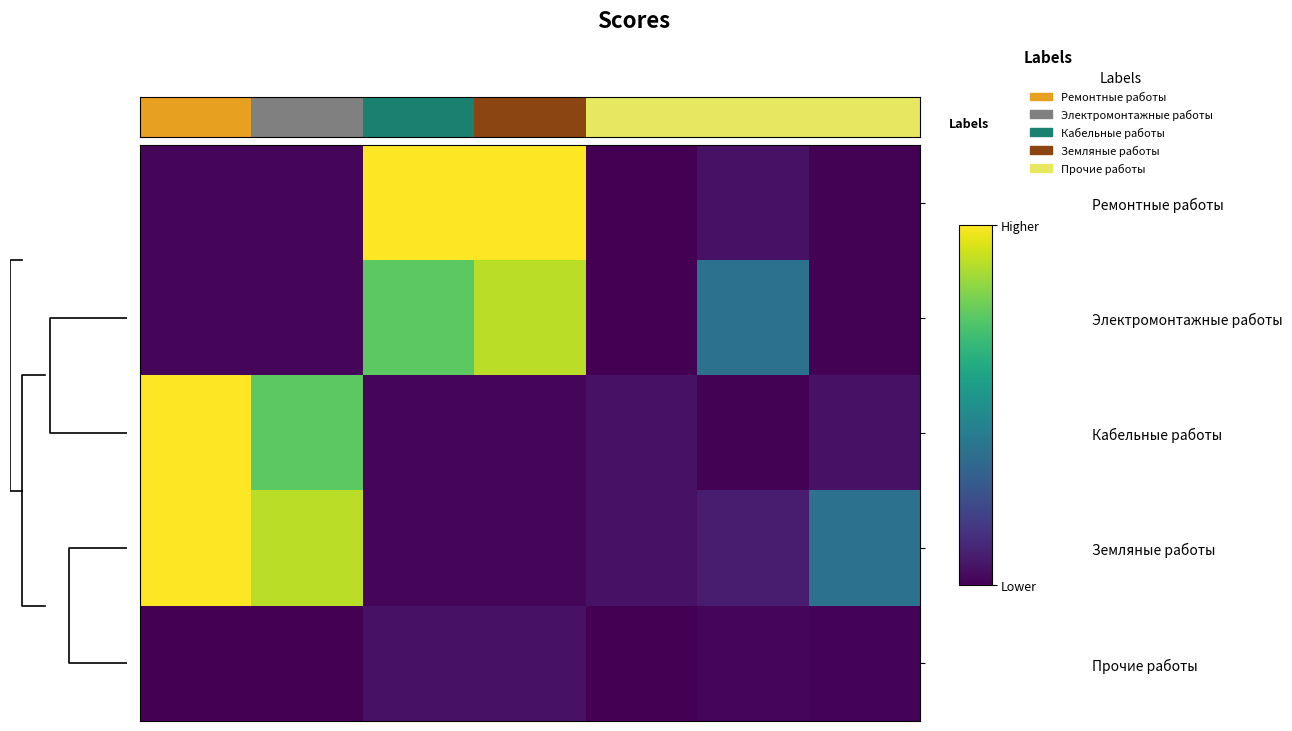

At how many categories does at least one series exceed 0?

7